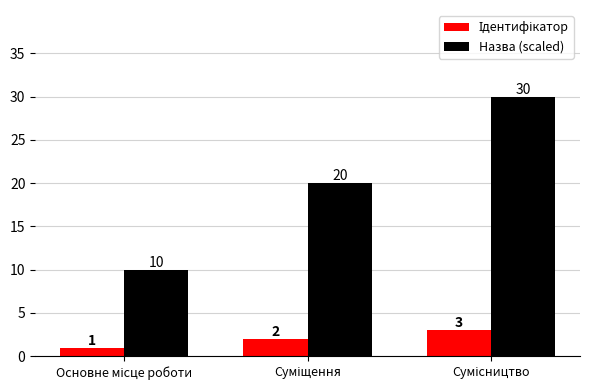

Which series has the largest total across all categories?

Назва (scaled)